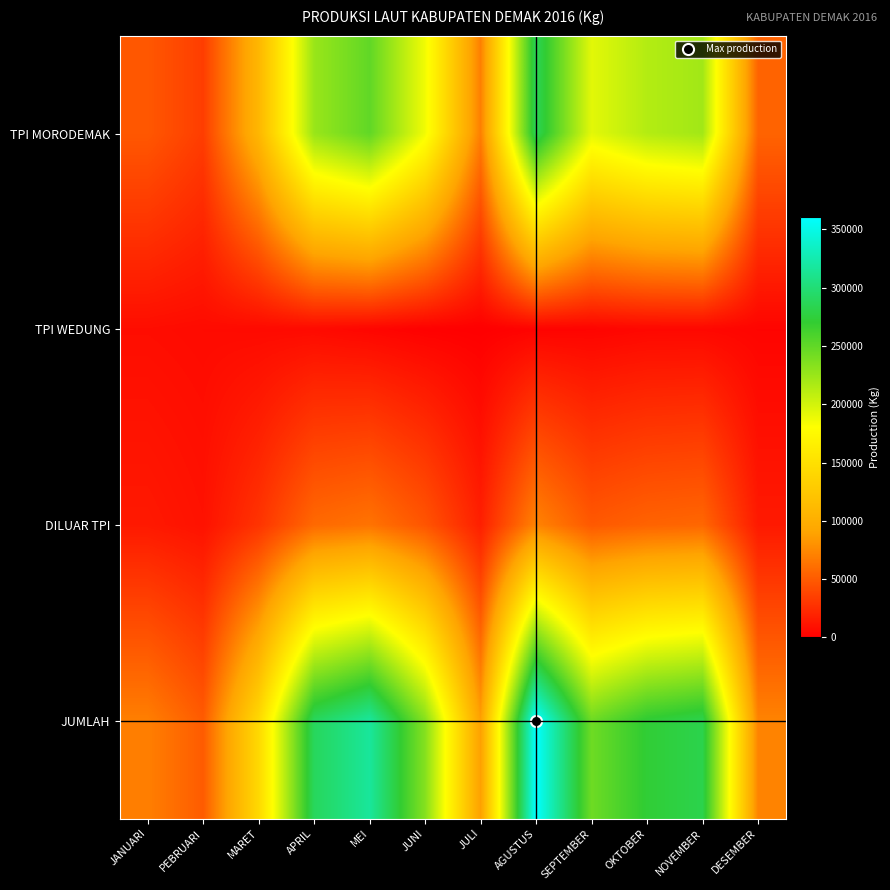

Reading left to right, transcribe all the data shown in this chart.

TPI MORODEMAK: JANUARI=48225.0	PEBRUARI=33905.0	MARET=108124.0	APRIL=225113.0	MEI=249713.0	JUNI=186065.0	JULI=69926.0	AGUSTUS=286496.0	SEPTEMBER=192707.0	OKTOBER=213441.0	NOVEMBER=221202.0	DESEMBER=54857.0
TPI WEDUNG: JANUARI=7572.0	PEBRUARI=6299.0	MARET=5879.0	APRIL=5987.0	MEI=3506.0	JUNI=943.0	JULI=0.0	AGUSTUS=2079.0	SEPTEMBER=2474.0	OKTOBER=4437.0	NOVEMBER=4511.0	DESEMBER=2697.0
DILUAR TPI: JANUARI=13949.2	PEBRUARI=10051.0	MARET=28500.8	APRIL=57775.0	MEI=63304.8	JUNI=46752.0	JULI=17481.5	AGUSTUS=72143.8	SEPTEMBER=48795.2	OKTOBER=54469.5	NOVEMBER=56428.2	DESEMBER=14388.5
JUMLAH: JANUARI=69746.2	PEBRUARI=50255.0	MARET=142503.8	APRIL=288875.0	MEI=316523.8	JUNI=233760.0	JULI=87407.5	AGUSTUS=360718.8	SEPTEMBER=243976.2	OKTOBER=272347.5	NOVEMBER=282141.2	DESEMBER=71942.5